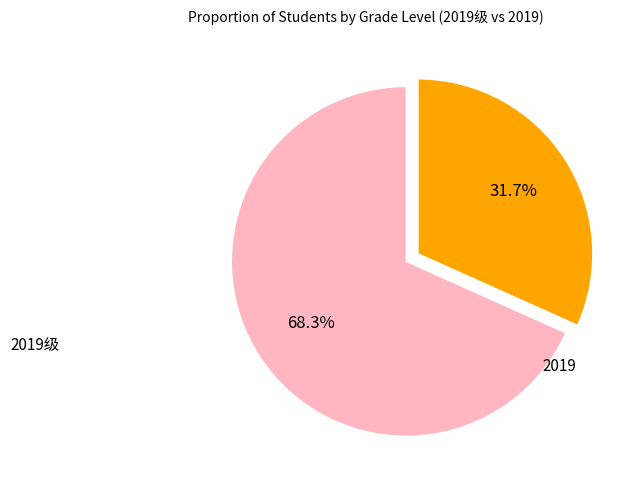

Is there a majority slice in this chart?

Yes